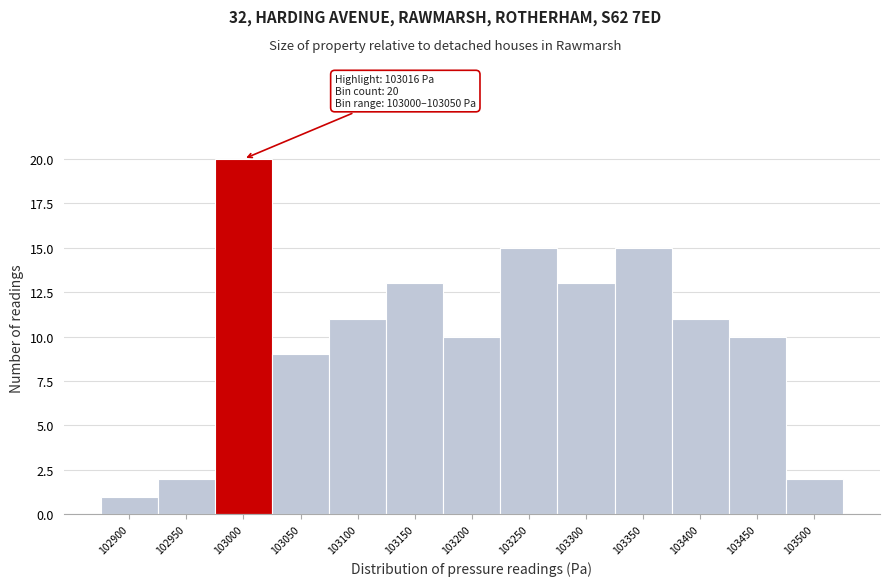

Reading left to right, list all the values displayed in this chart.

1	2	20	9	11	13	10	15	13	15	11	10	2